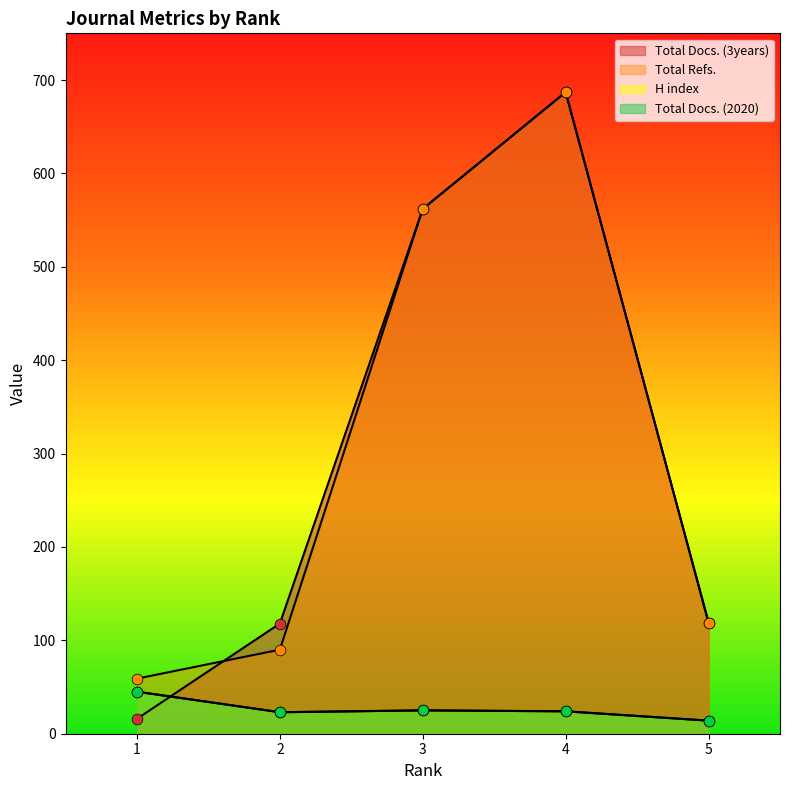

Which series has the largest Y range (max minus min)?

Total Docs. (3years)